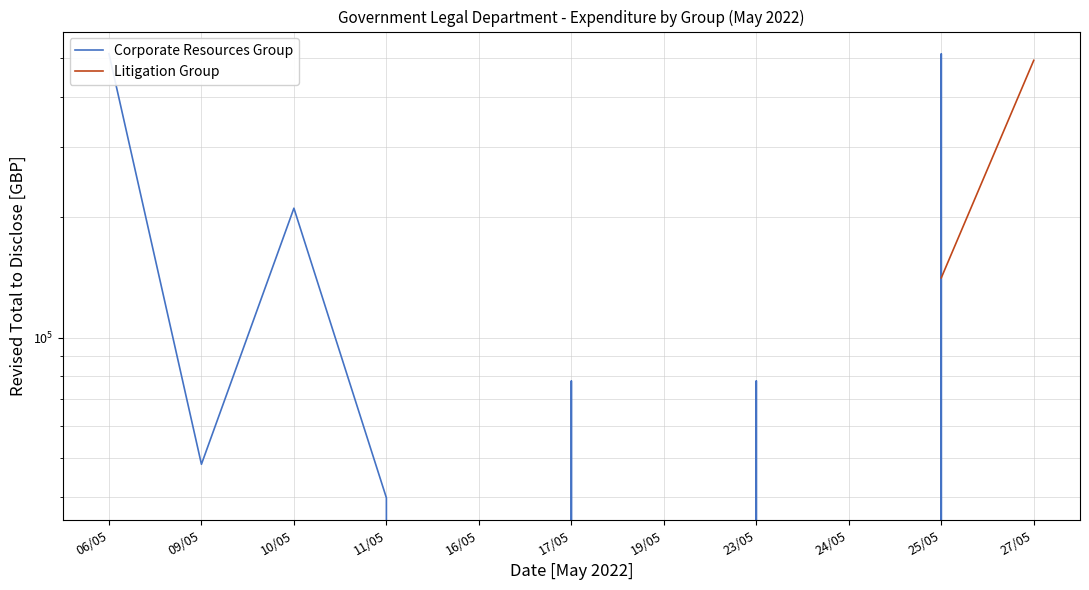

What is the label of the 10th point from the left?

25/05